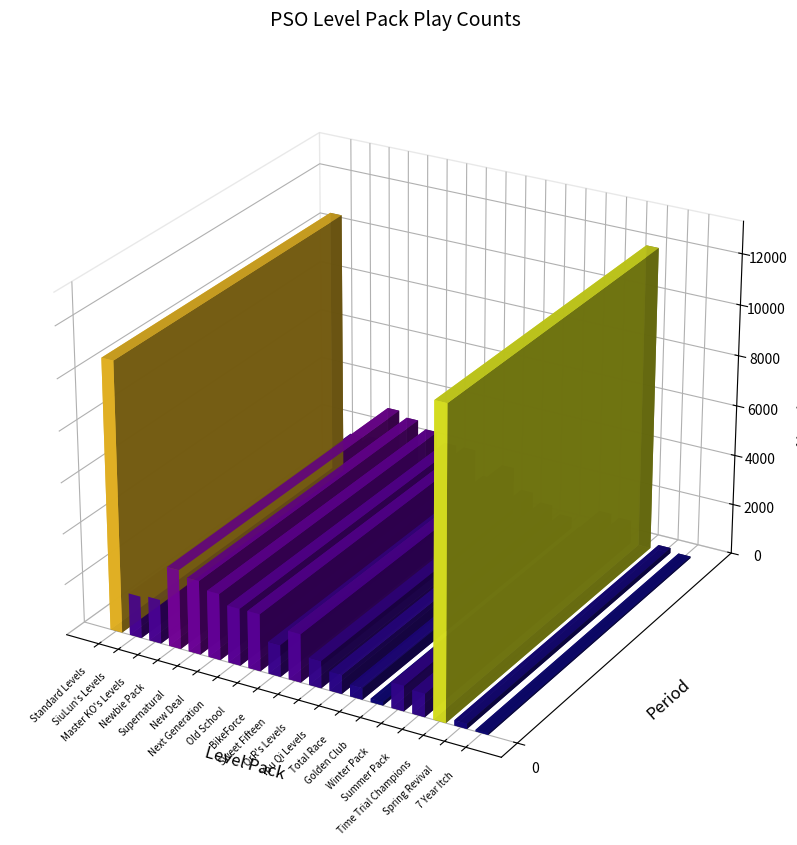

Does the chart contain any negative values?

No